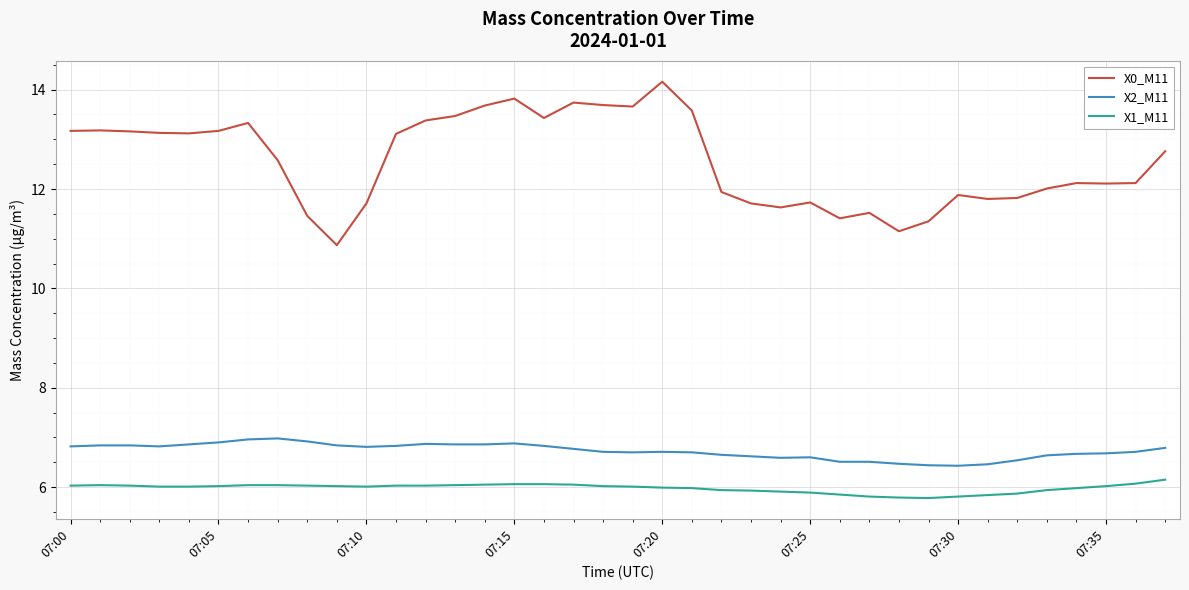

What is the maximum value shown in the chart?

14.2